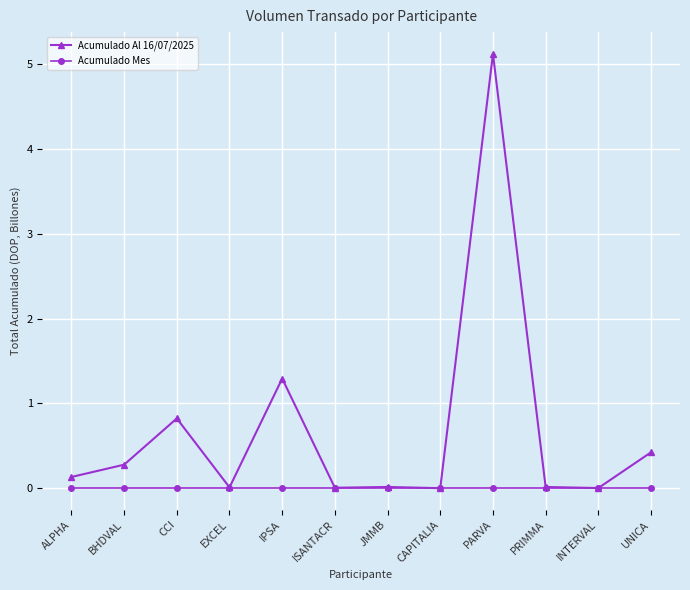

Which series has the largest range (max minus min)?

Acumulado Al 16/07/2025